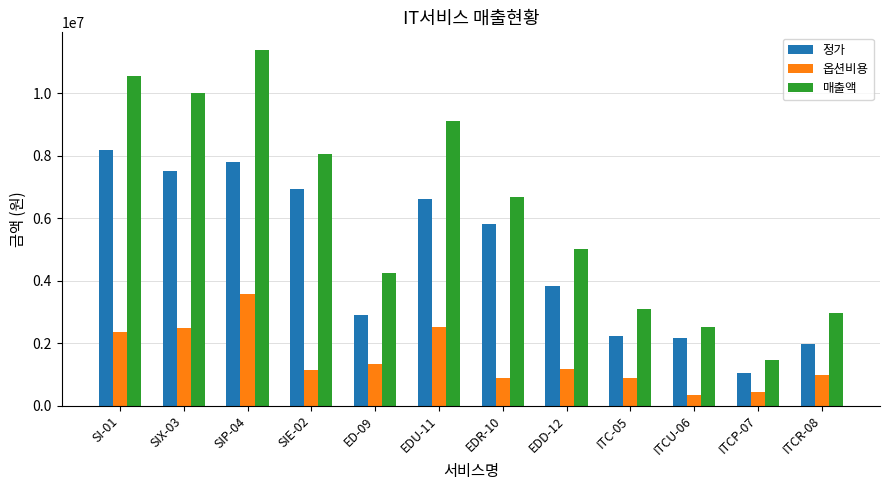

What is the total value across all series at EDR-10?

13363000